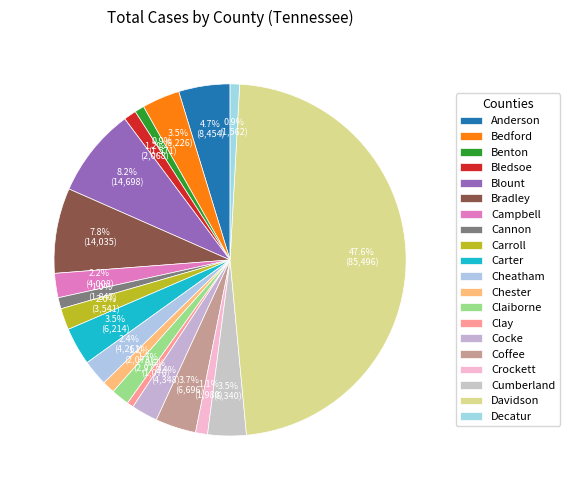

To the nearest percent, what is the combined percentage of Bradley and Cocke?

10%